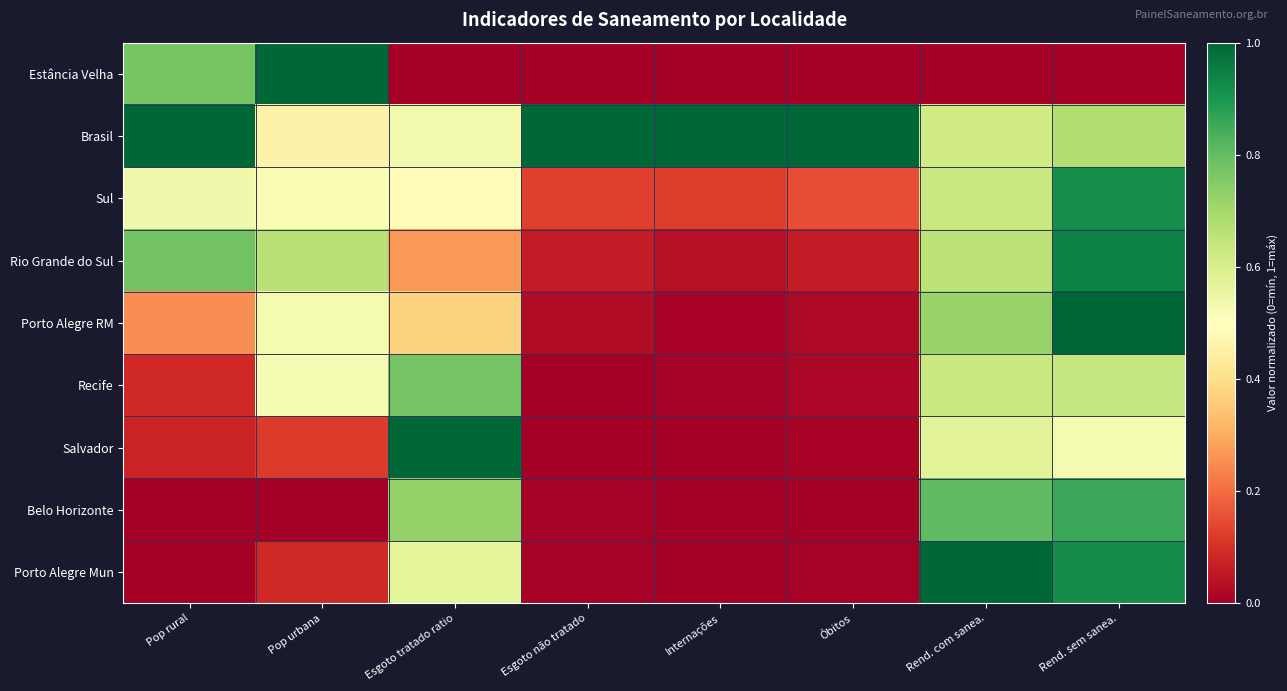

Count the number of data series in this chart.

9